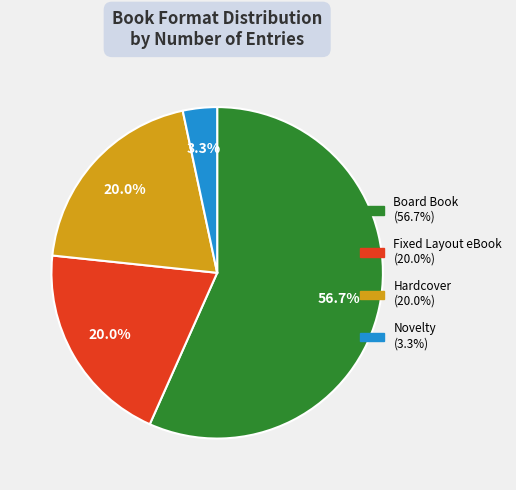

True or false: Fixed Layout eBook accounts for 20% of the total.

True